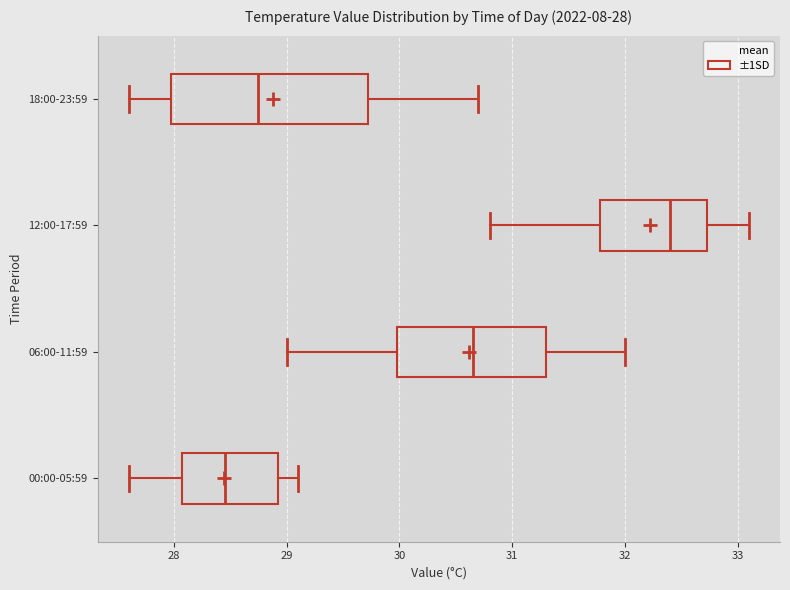

Which box's median line is the furthest to the right?

12:00-17:59